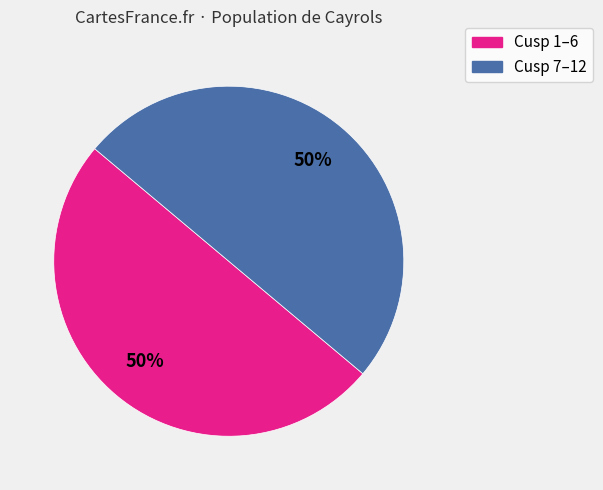

To the nearest percent, what portion does Cusp 1–6 represent?

50%